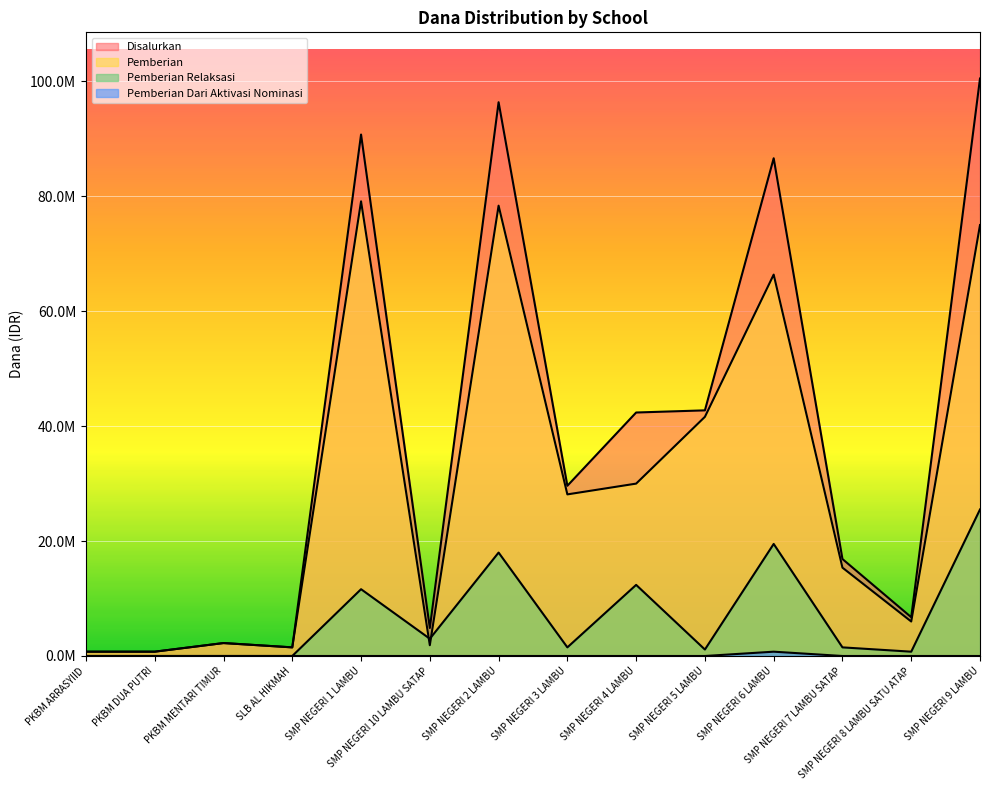

What is the average value of the Disalurkan series?

37339286